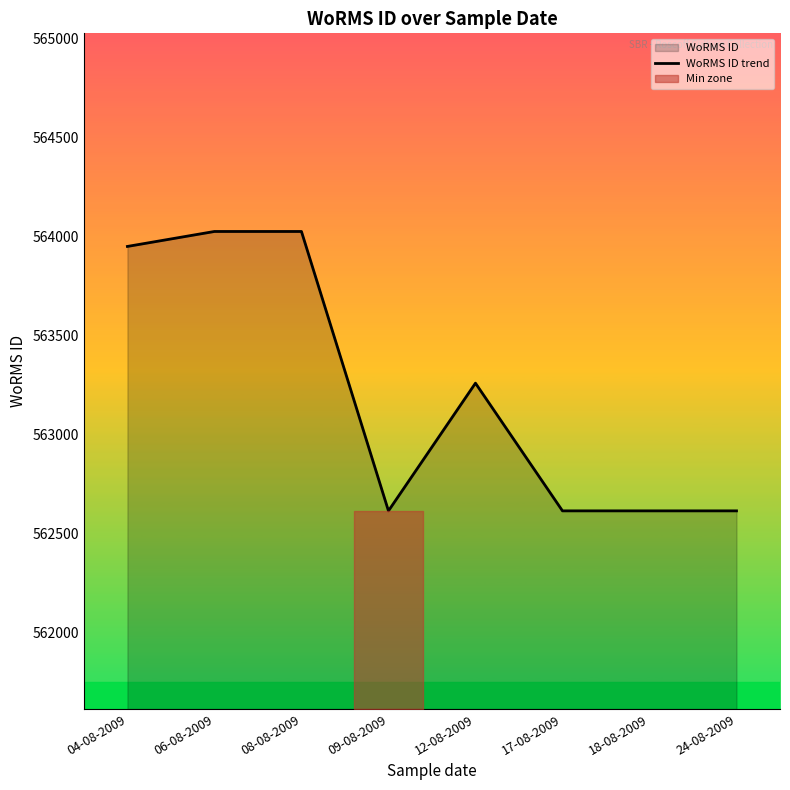

Rank the categories by value from lowest to highest.

09-08-2009, 17-08-2009, 18-08-2009, 24-08-2009, 12-08-2009, 04-08-2009, 06-08-2009, 08-08-2009